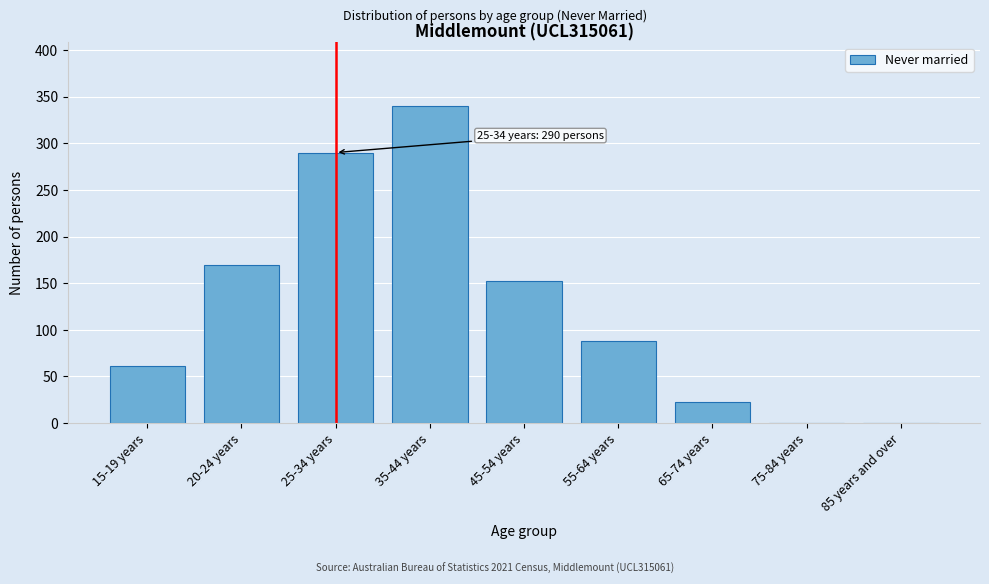

Reading left to right, list all the values displayed in this chart.

15-19 years=61	20-24 years=169	25-34 years=290	35-44 years=340	45-54 years=152	55-64 years=88	65-74 years=23	75-84 years=0	85 years and over=0